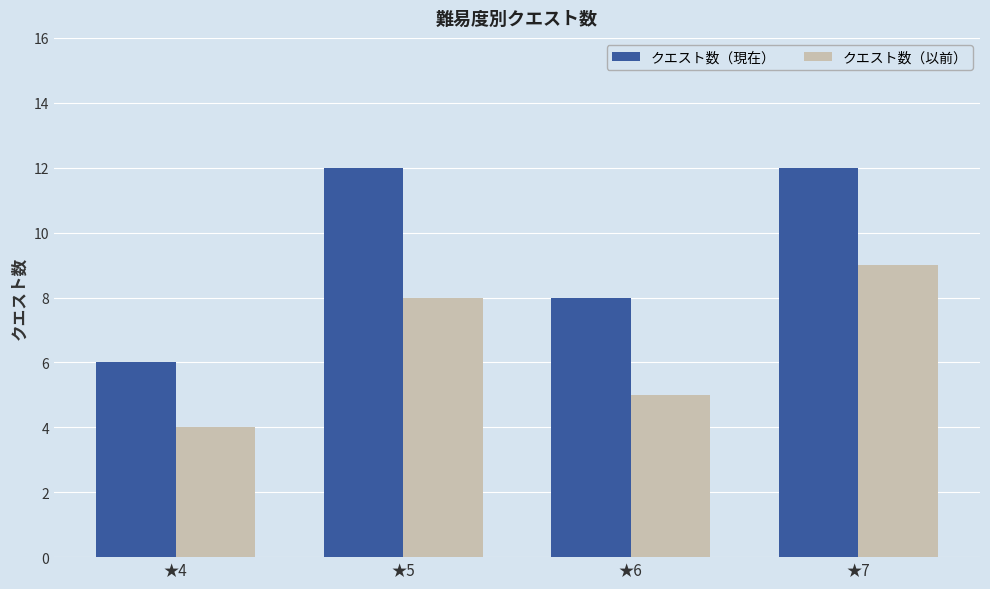

What is the sum of the クエスト数（現在） values at ★4 and ★7?

18